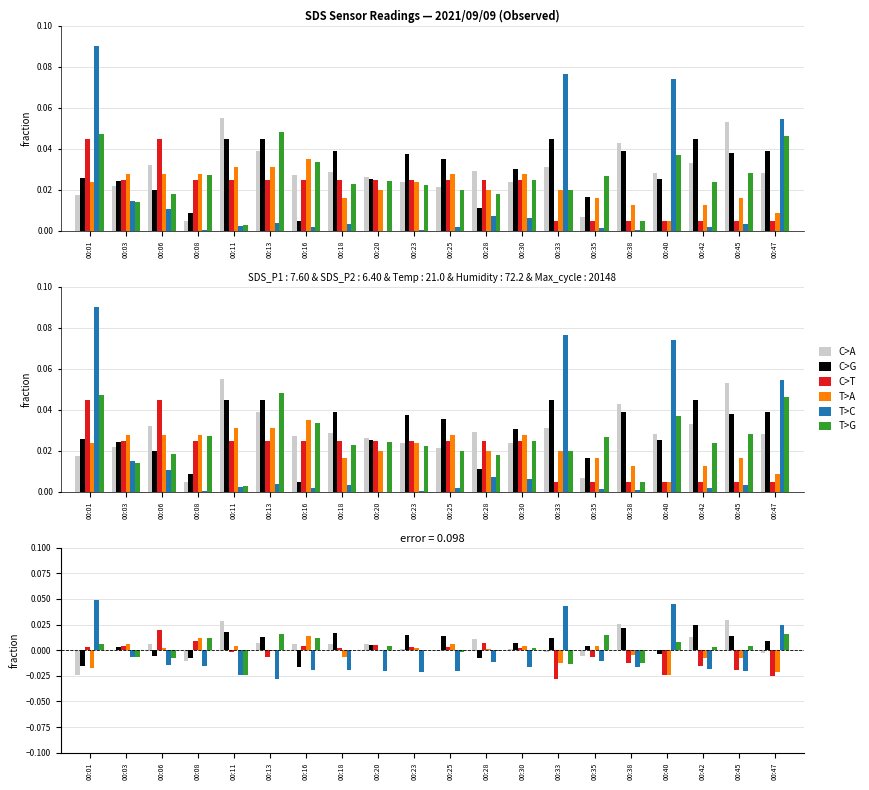

Is it true that C>T equals 0.0 at 00:25?

False